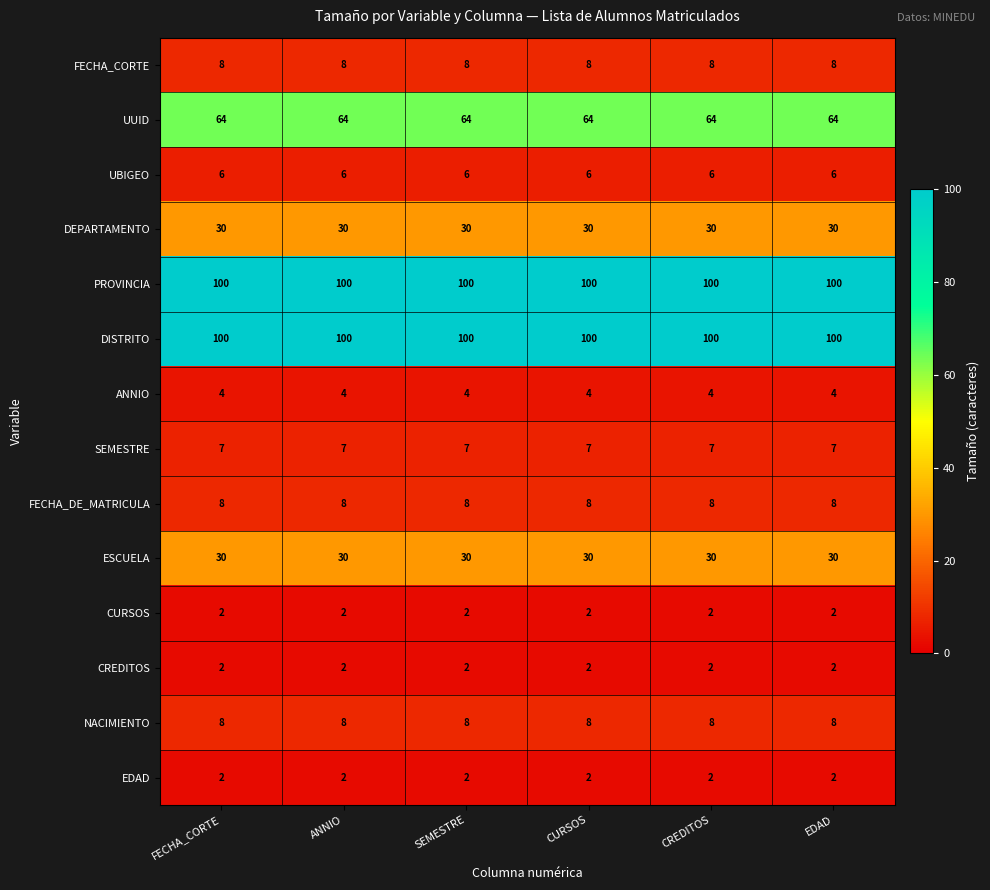

What is the sum of the CURSOS values at ANNIO and CURSOS?

4